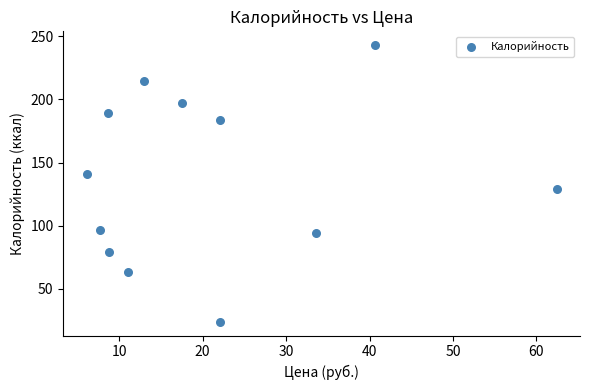

What Y value in the scatter plot is closest to 133?

129